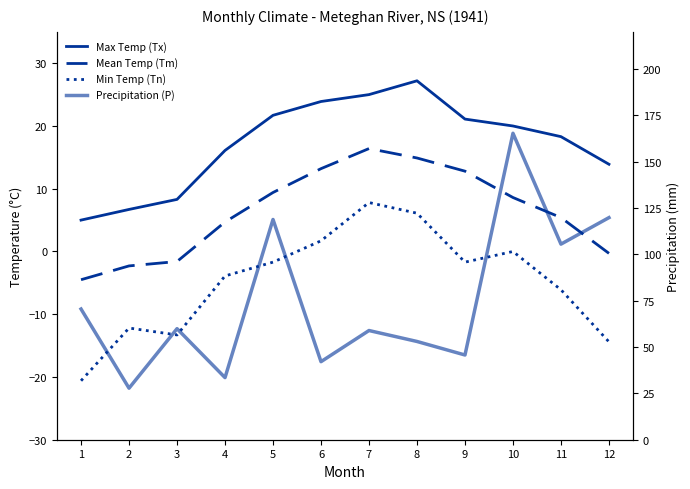

Between 9 and 3, which is larger?

9